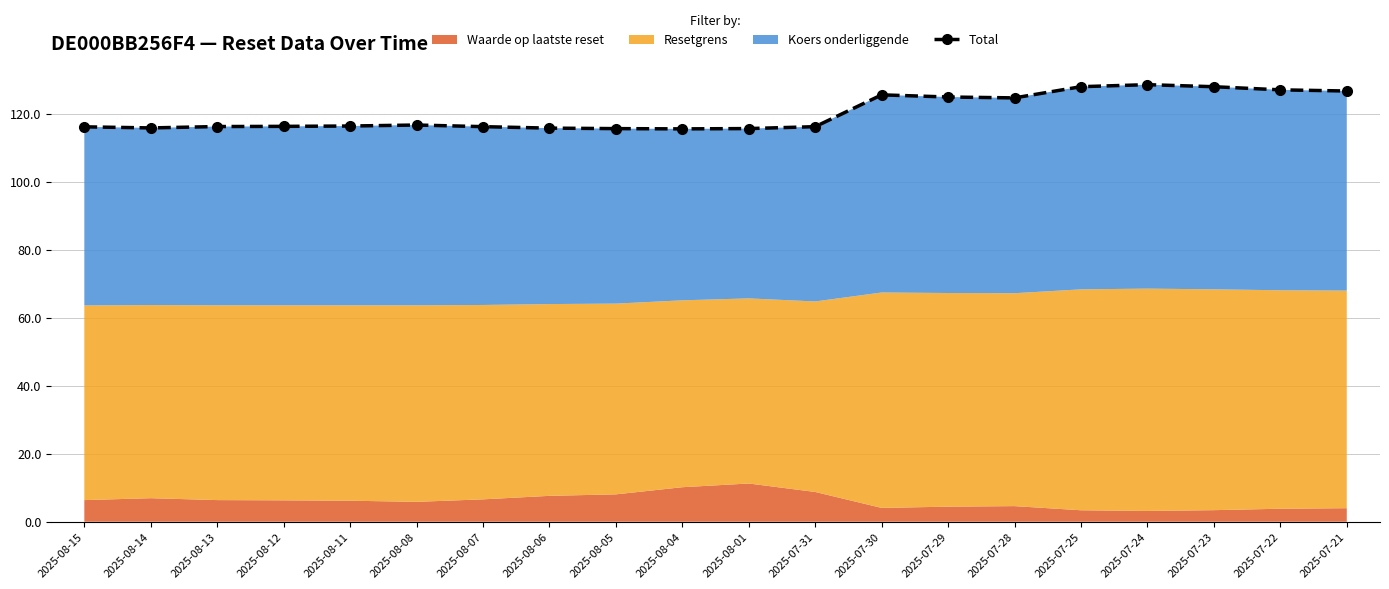

True or false: the data shows 128.5 at 2025-07-24.

True